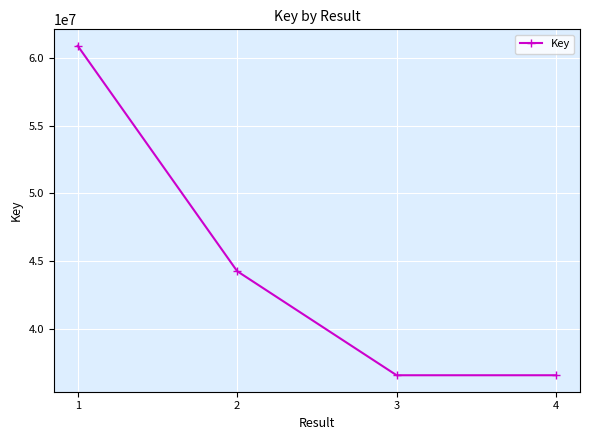

What is the change in value from 1 to 4?

-24344301